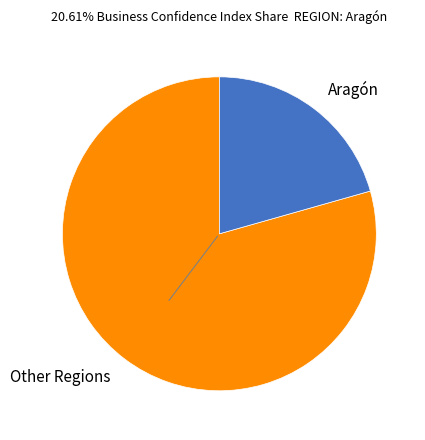

The Aragón slice represents 12% of the pie. True or false?

False